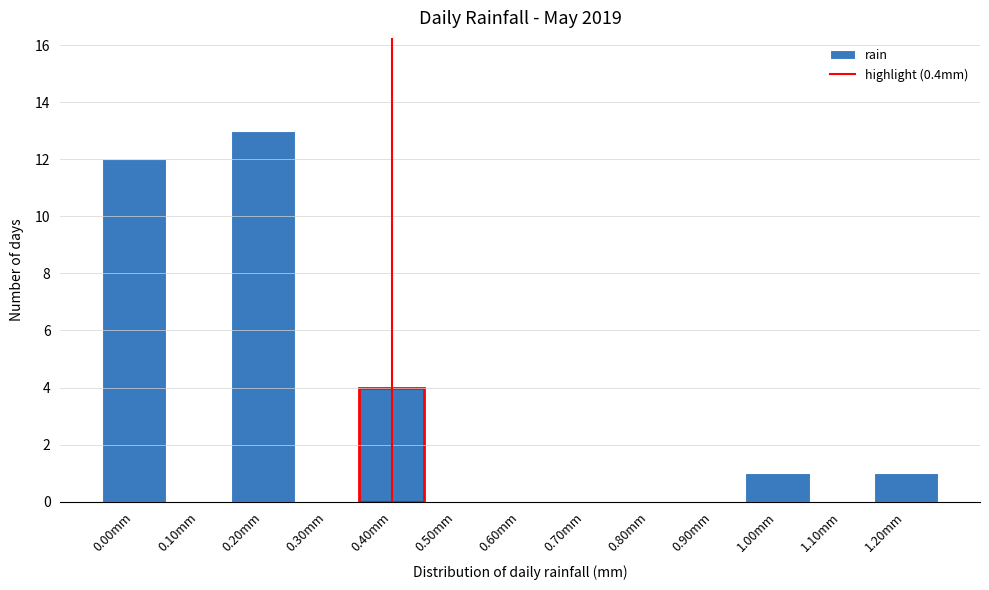

Over which range of the x-axis is the bar tallest?

0.15 to 0.25